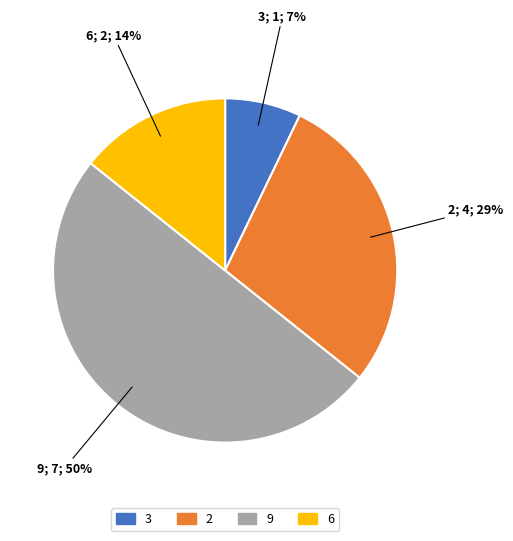

Does 6 represent more than half of the total?

No